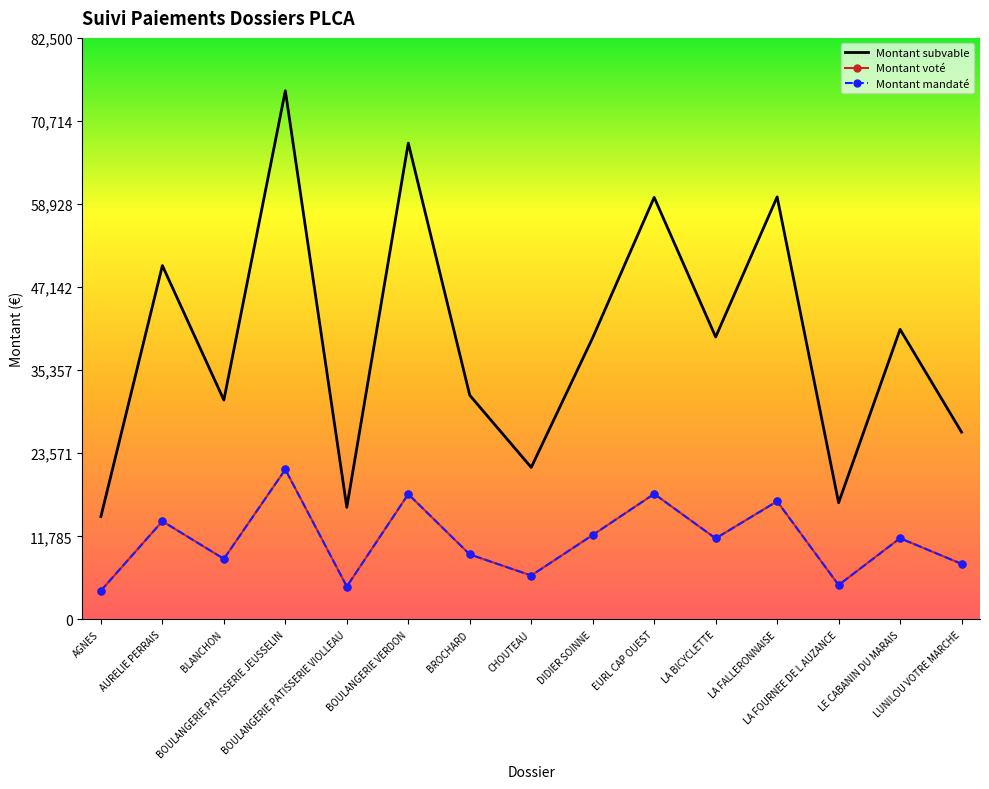

True or false: Montant mandaté has a value of 16756.3 at LA FALLERONNAISE.

True